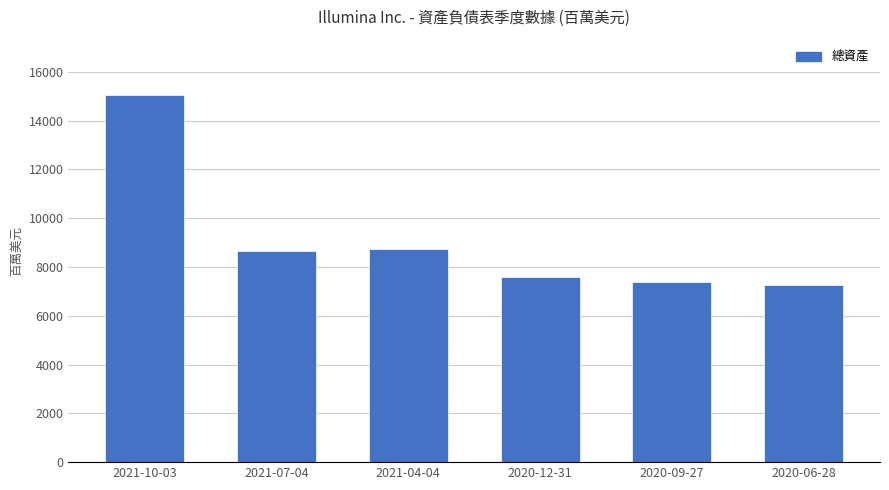

How many series are shown in this chart?

1